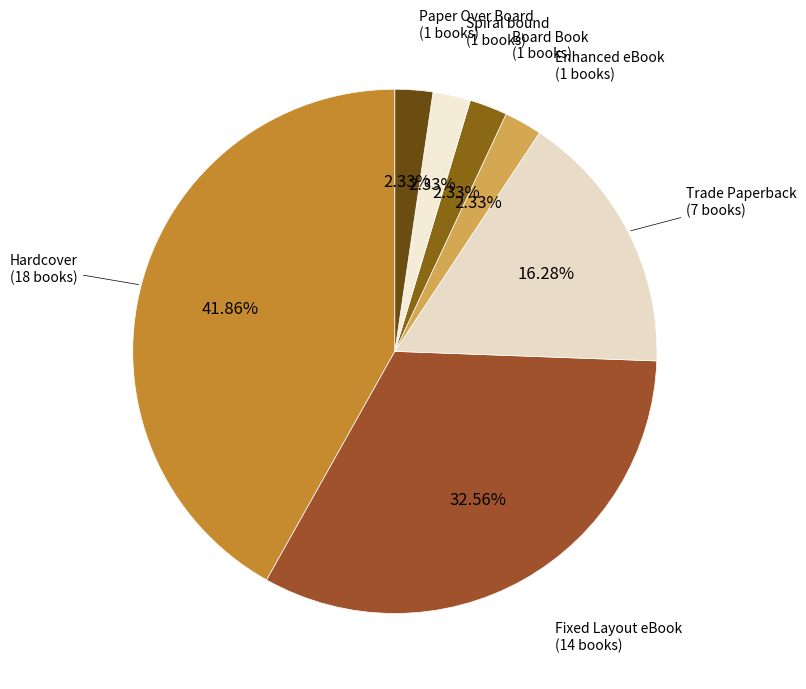

To the nearest percent, what is the combined percentage of Enhanced eBook and Spiral bound?

5%